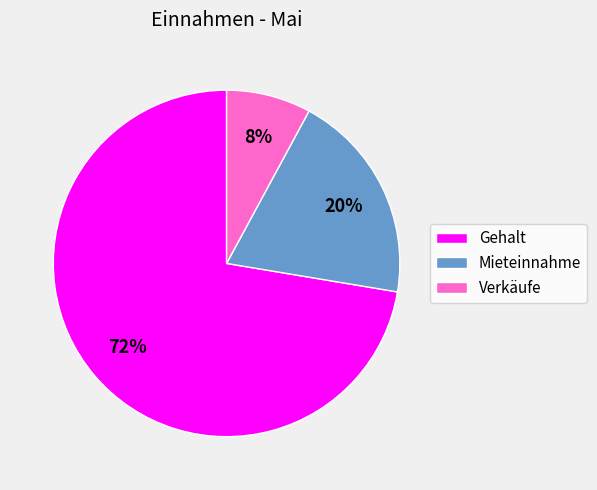

Is there a majority slice in this chart?

Yes